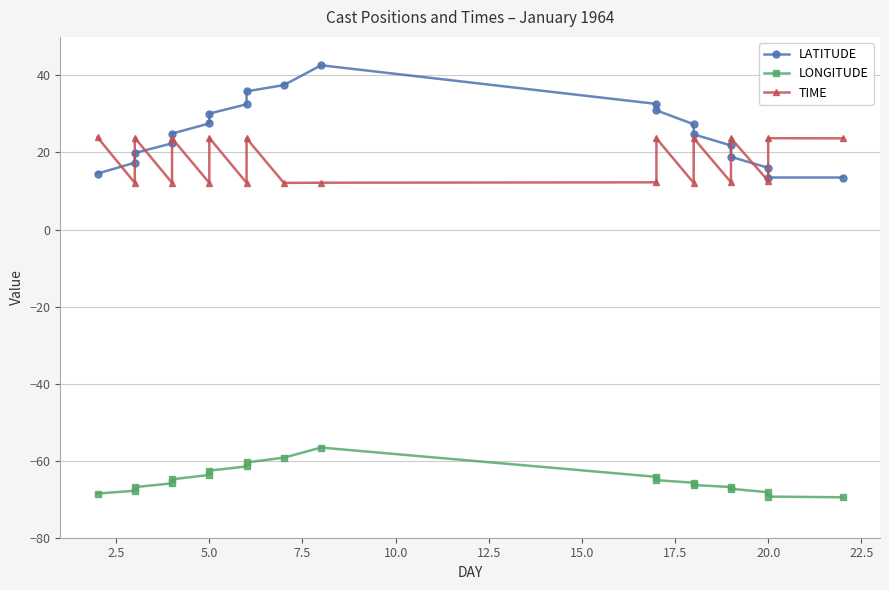

Reading left to right, list all the values displayed in this chart.

LATITUDE: 14.5	17.4	19.9	22.4	24.9	27.5	30.1	32.5	35.9	37.5	42.6	32.6	30.9	27.3	24.7	21.8	18.9	16.0	13.5	13.5
LONGITUDE: -68.5	-67.8	-66.9	-65.9	-64.8	-63.7	-62.6	-61.5	-60.5	-59.2	-56.6	-64.2	-65.1	-65.7	-66.3	-66.8	-67.3	-68.2	-69.3	-69.5
TIME: 23.9	12.1	23.8	12.1	23.7	12.1	23.8	12.1	23.7	12.1	12.2	12.2	23.7	12.1	23.7	12.3	23.7	12.6	23.7	23.7